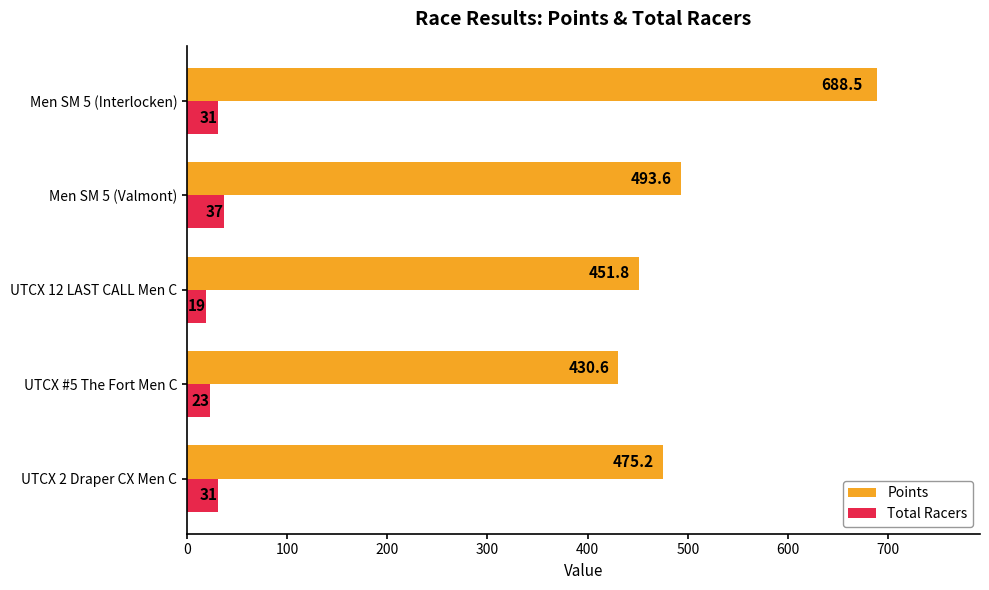

What is the approximate value of Points at Men SM 5 (Interlocken)?

688.5